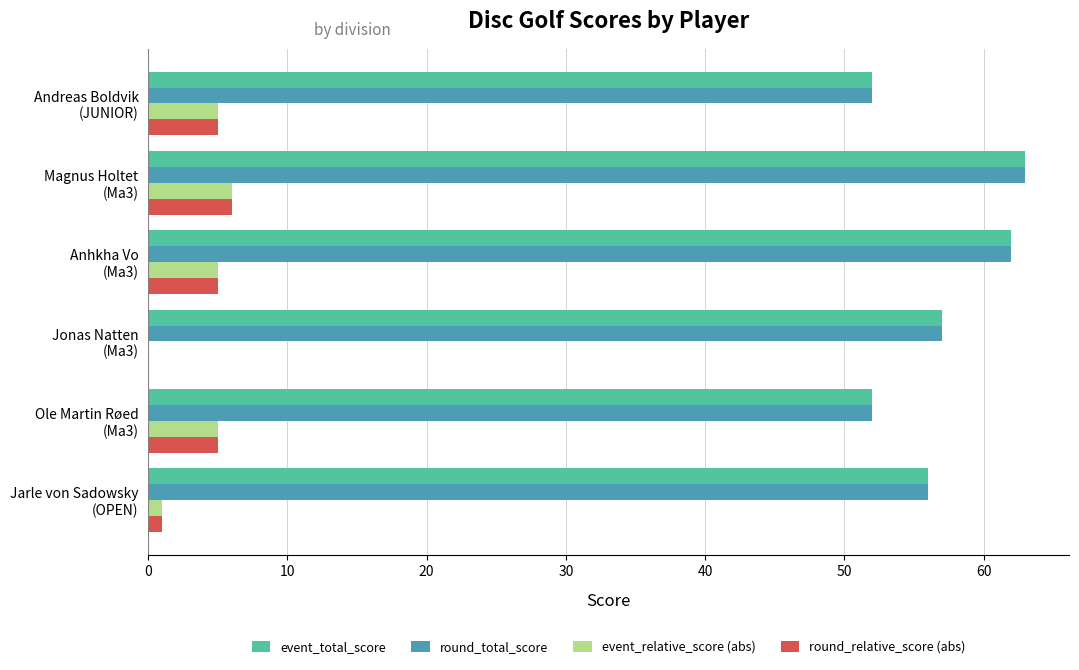

At which category does the chart reach its peak across all series?

Magnus Holtet
(Ma3)